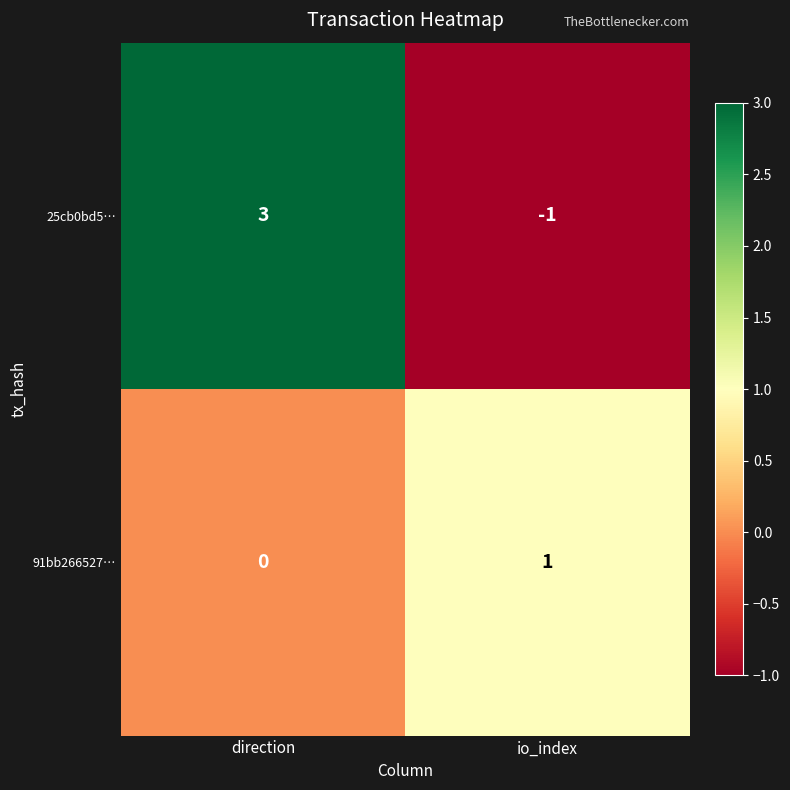

What is the greatest value displayed?

3